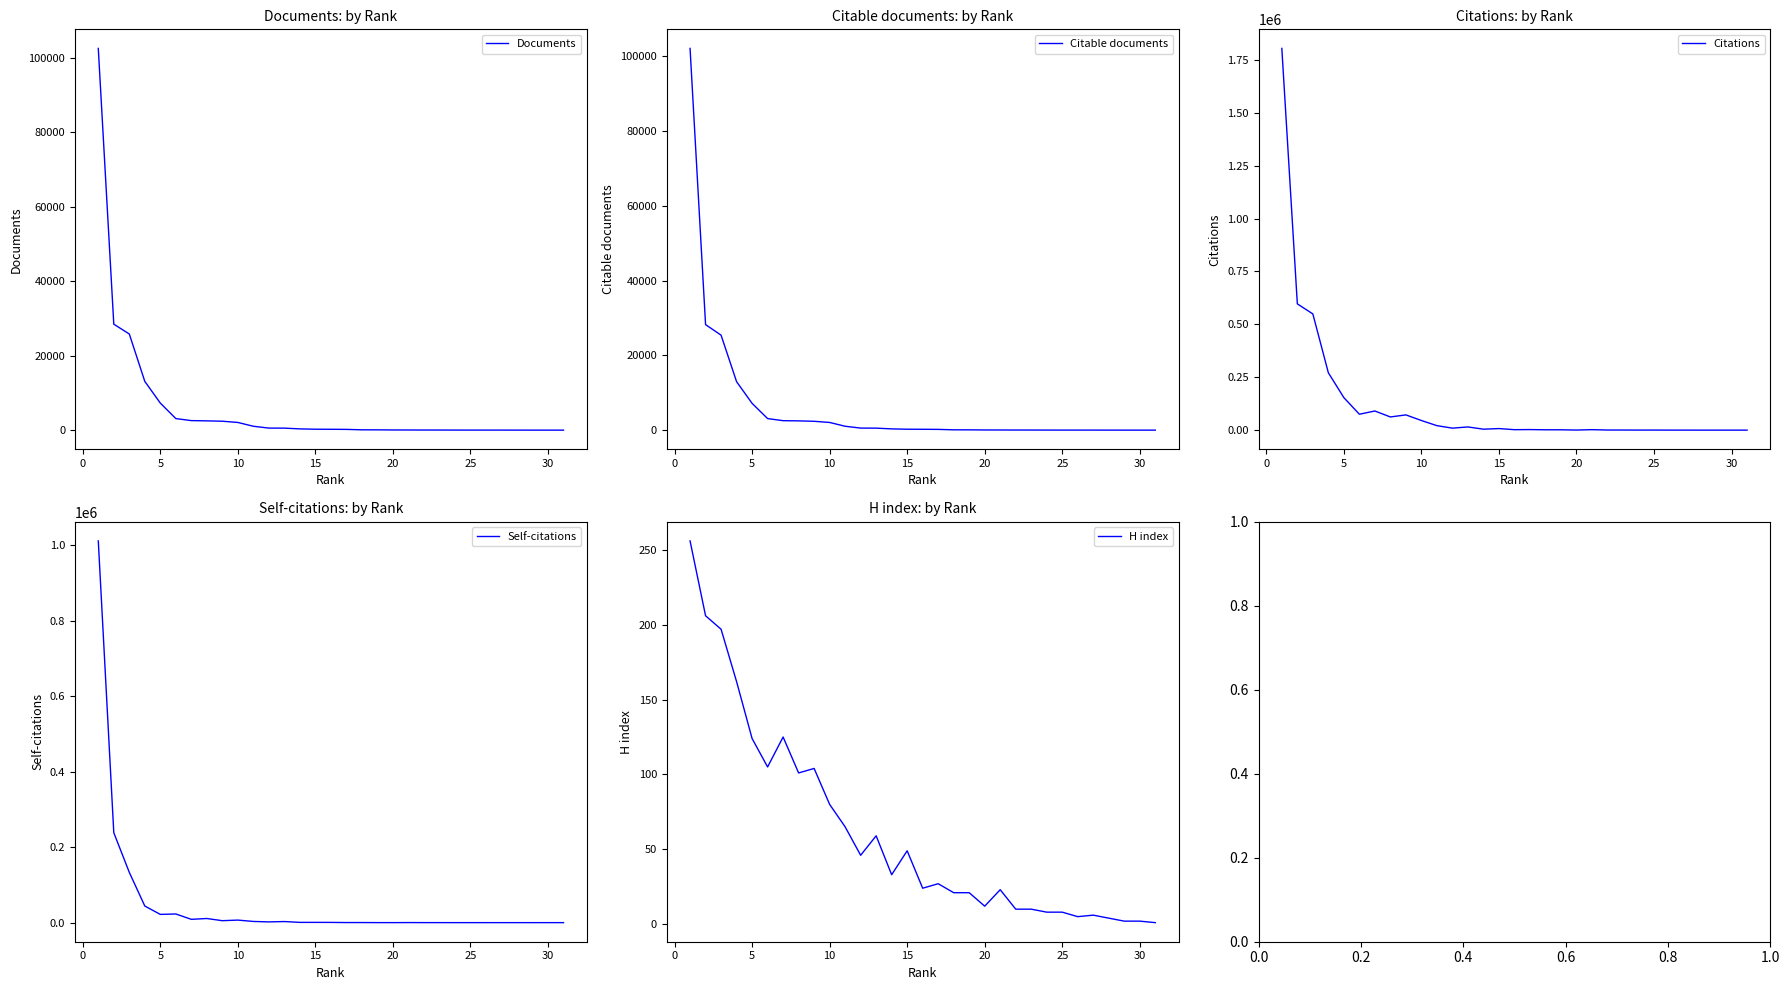

Reading right to left, list all the values displayed in this chart.

Documents: 1	3	4	6	12	13	15	19	27	29	41	48	79	89	202	231	249	336	540	551	1040	2062	2394	2491	2557	3105	7259	13082	25808	28447	102469
Citable documents: 1	3	4	6	12	13	15	19	27	29	41	47	79	88	202	230	247	336	537	548	1039	2055	2364	2480	2528	3094	7166	12958	25397	28220	102077
Citations: 29	32	21	53	113	89	383	282	508	537	2277	434	1594	1691	2704	2205	7413	4497	15114	9438	21201	45517	72042	62341	90434	75263	153662	271162	549268	596954	1804424
Self-citations: 0	3	1	2	4	1	20	10	46	56	180	30	74	240	210	591	687	680	2879	1969	3148	6731	5172	10937	8759	22961	21856	43993	133287	238368	1012025
H index: 1	2	2	4	6	5	8	8	10	10	23	12	21	21	27	24	49	33	59	46	65	80	104	101	125	105	124	162	197	206	256